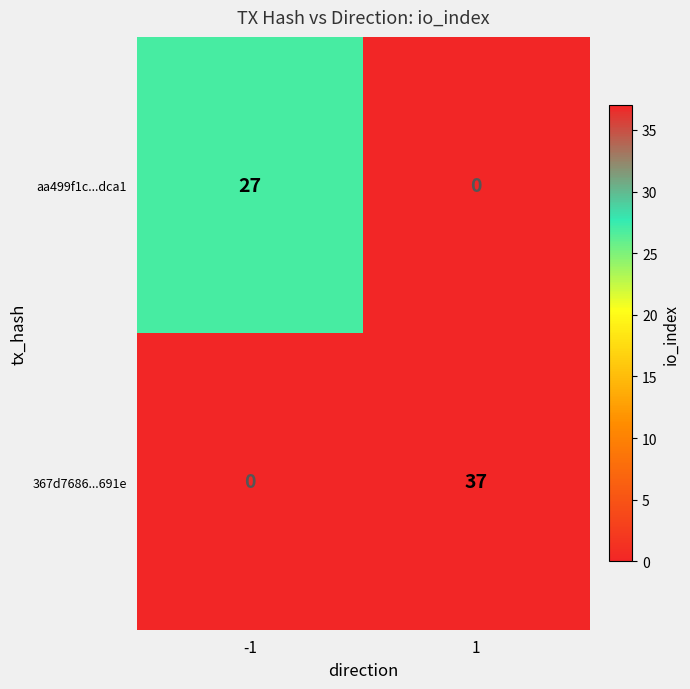

List the series in order of their peak value, highest first.

367d7686...691e, aa499f1c...dca1